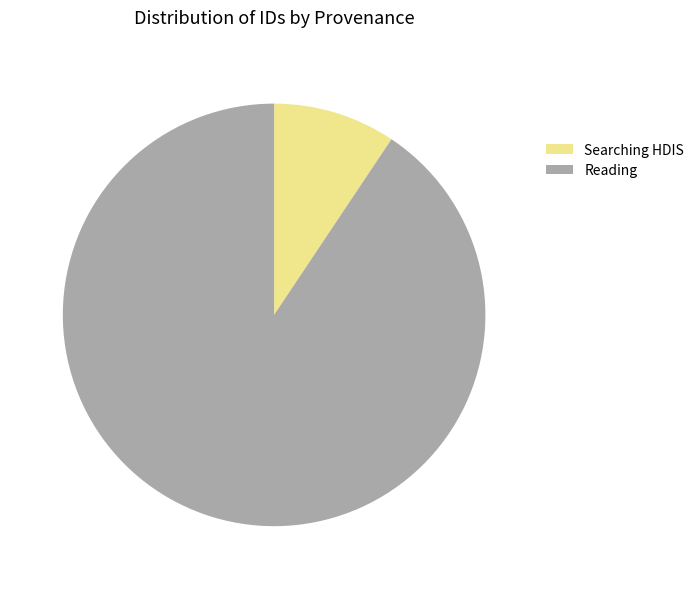

What is the smallest slice in the pie chart?

Searching HDIS